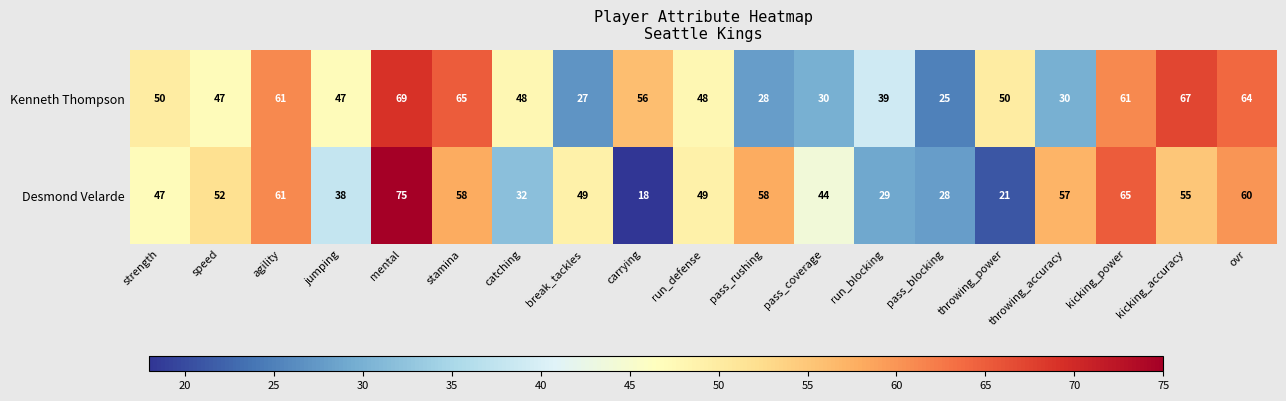

At which label does Kenneth Thompson reach its peak?

mental